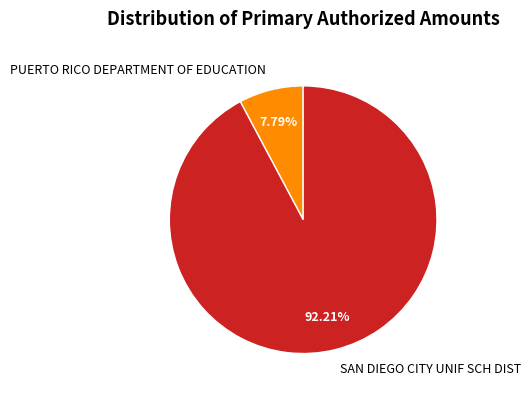

How many segments does this pie chart have?

2